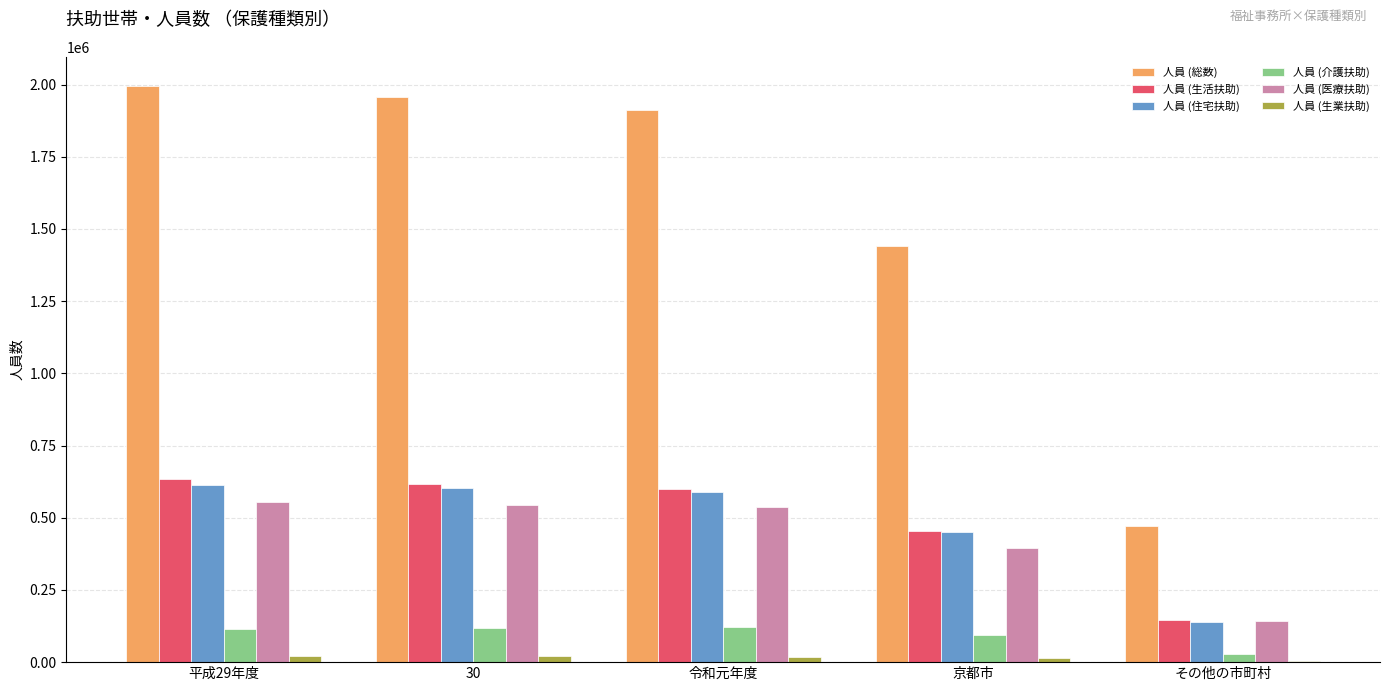

Which series changed the most between 平成29年度 and 京都市?

人員 (総数)